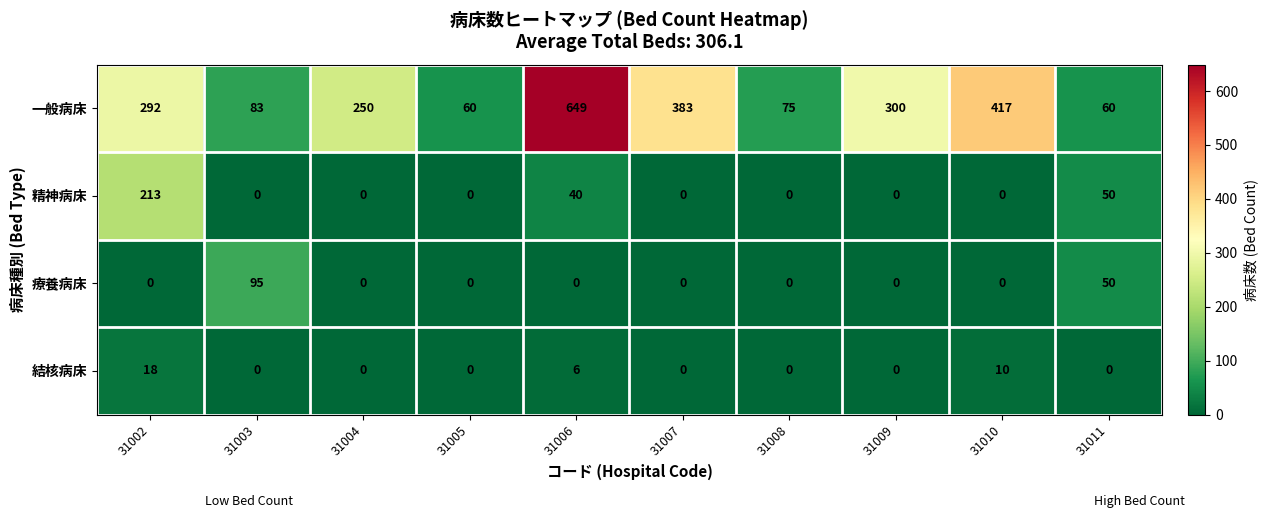

Which series has the largest total across all categories?

一般病床